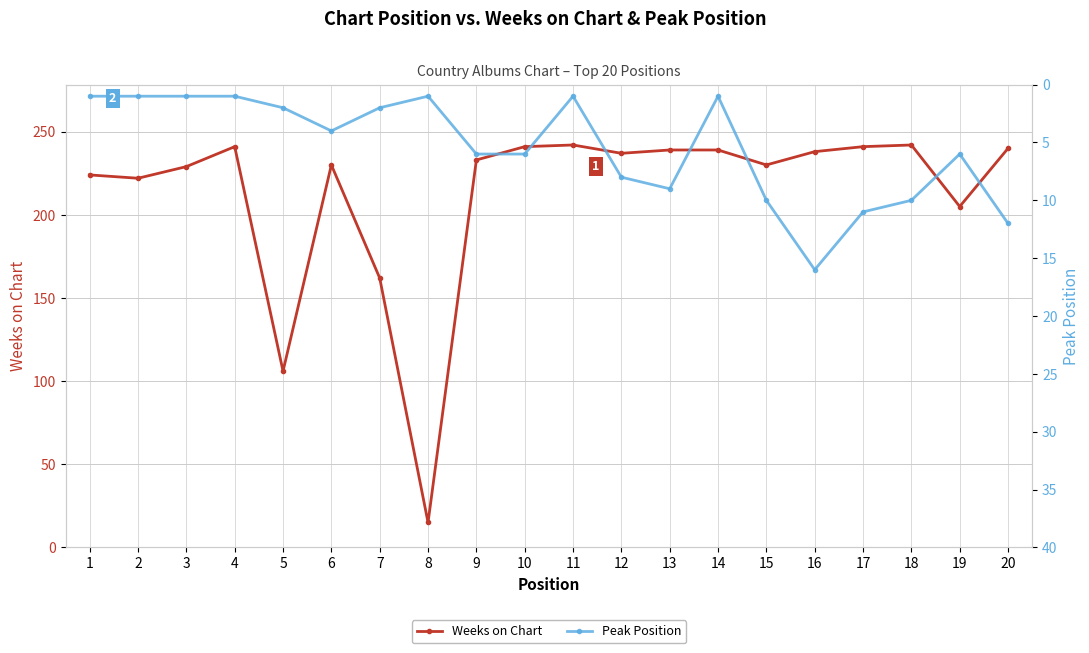

Reading right to left, list all the values displayed in this chart.

Weeks on Chart: 240	205	242	241	238	230	239	239	237	242	241	233	15	162	230	106	241	229	222	224
Peak Position: 12	6	10	11	16	10	1	9	8	1	6	6	1	2	4	2	1	1	1	1